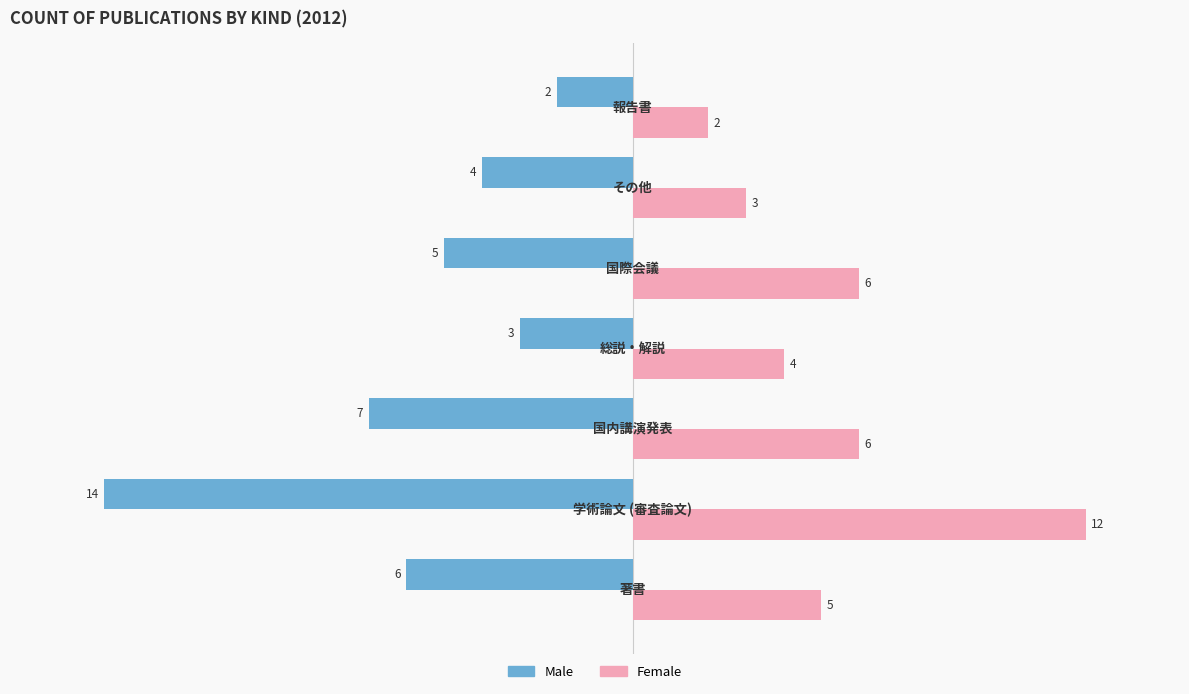

How many Female values are between 3 and 6?

5